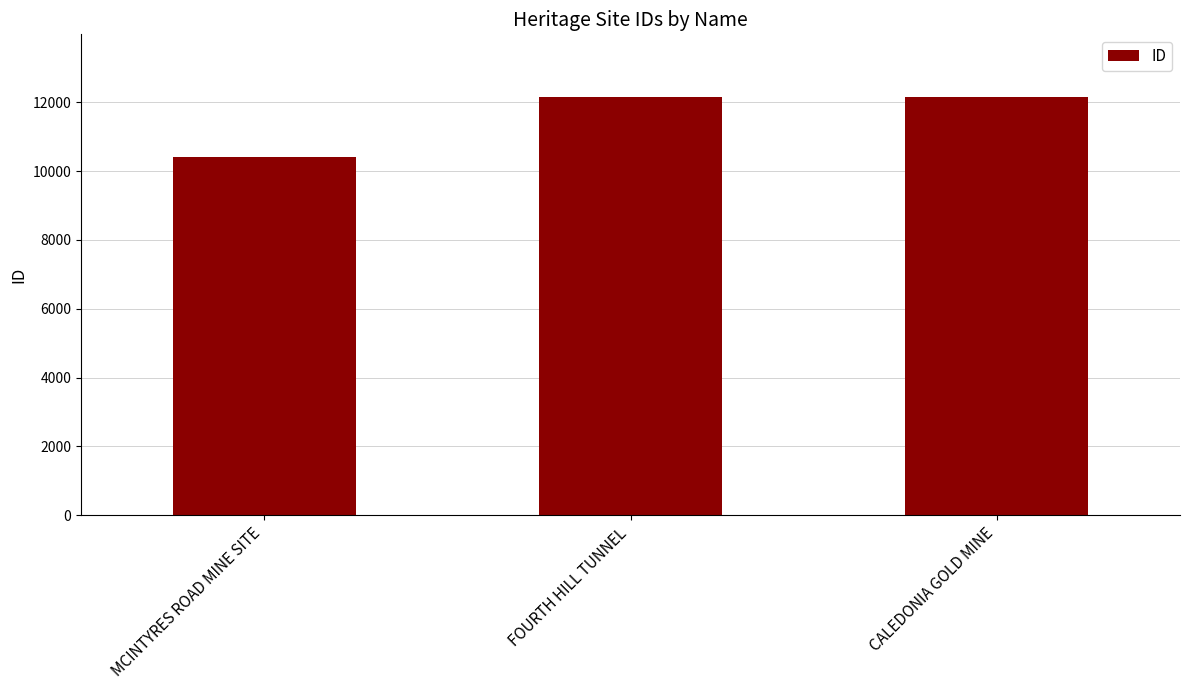

What is the difference between the maximum and minimum values?

1742